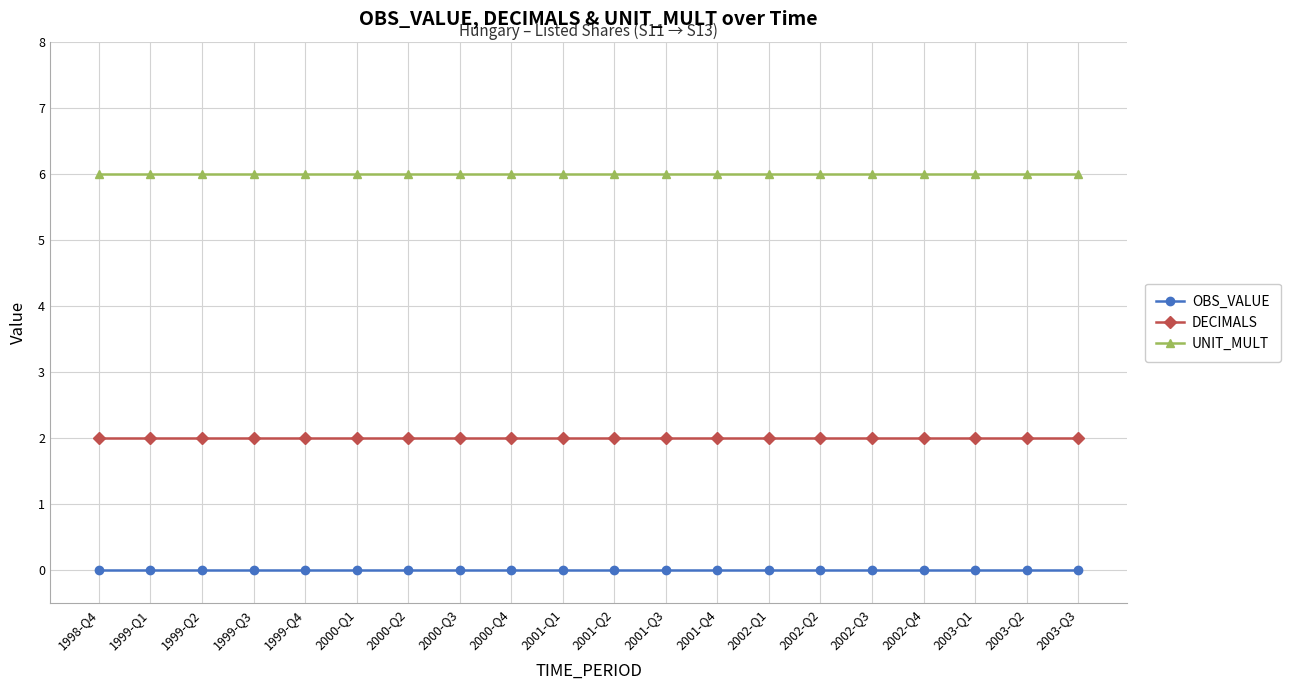

What is the greatest value displayed?

6